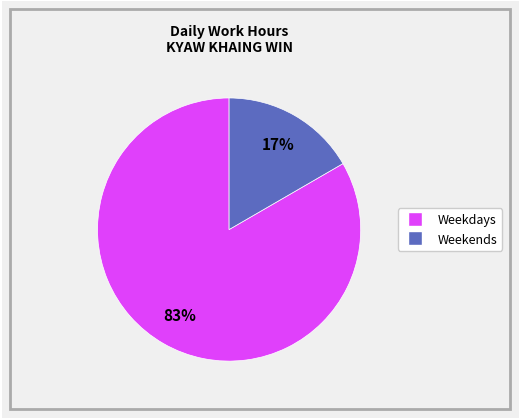

To the nearest percent, what is the average slice percentage?

50%